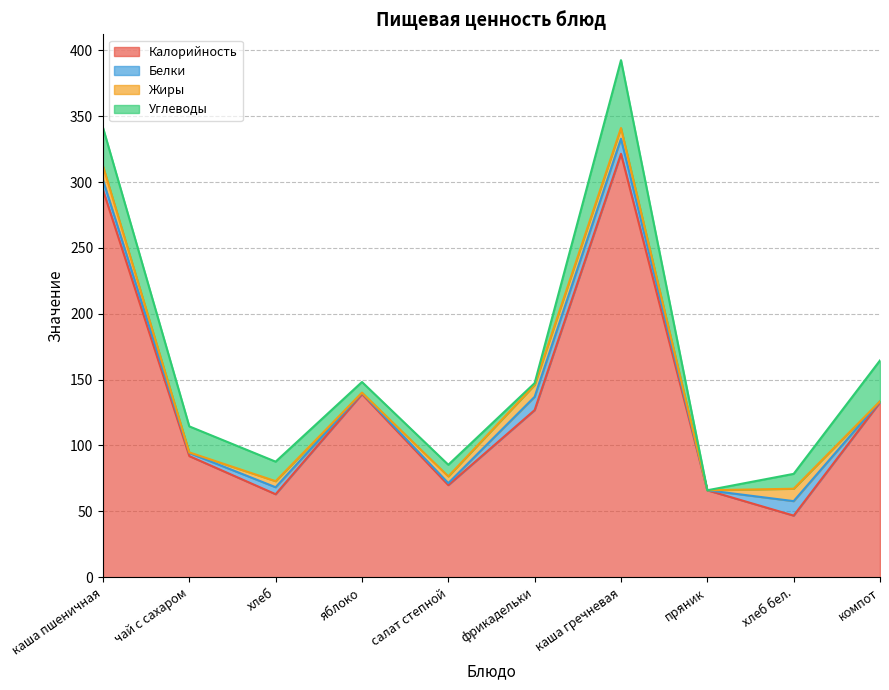

Reading left to right, transcribe all the data shown in this chart.

Калорийность: каша пшеничная=294.0	чай с сахаром=92.0	хлеб=63.0	яблоко=139.0	салат степной=69.9	фрикадельки=126.9	каша гречневая=321.4	пряник=66.0	хлеб бел.=46.8	компот=132.8
Белки: каша пшеничная=7.6	чай с сахаром=2.3	хлеб=5.3	яблоко=0.9	салат степной=1.5	фрикадельки=10.1	каша гречневая=11.5	пряник=0.0	хлеб бел.=11.0	компот=0.7
Жиры: каша пшеничная=10.6	чай с сахаром=0.4	хлеб=4.6	яблоко=0.2	салат степной=5.1	фрикадельки=9.0	каша гречневая=8.1	пряник=0.0	хлеб бел.=9.4	компот=0.1
Углеводы: каша пшеничная=29.2	чай с сахаром=19.8	хлеб=14.8	яблоко=8.1	салат степной=8.8	фрикадельки=1.4	каша гречневая=51.5	пряник=0.0	хлеб бел.=11.3	компот=31.0